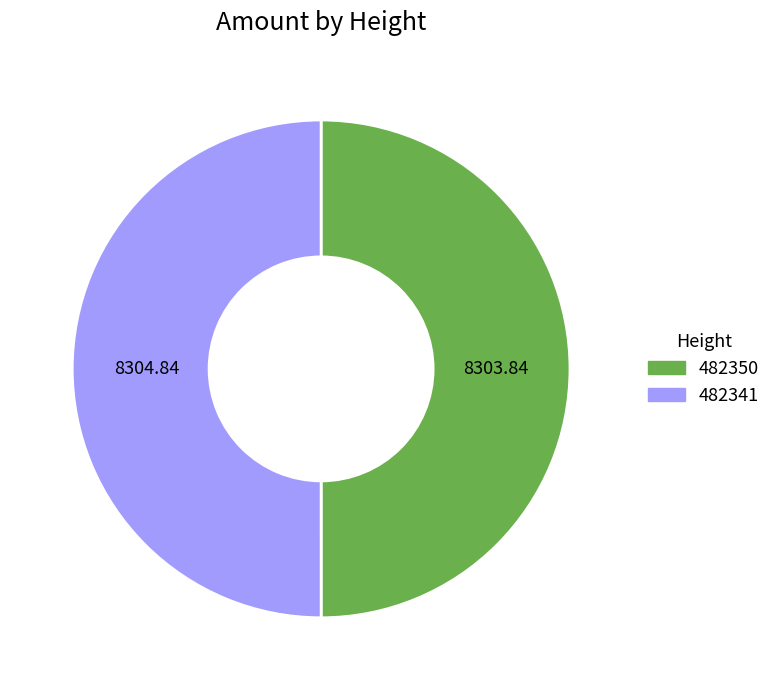

Approximately how many times larger is the value at 482341 compared to 482350?

1.0